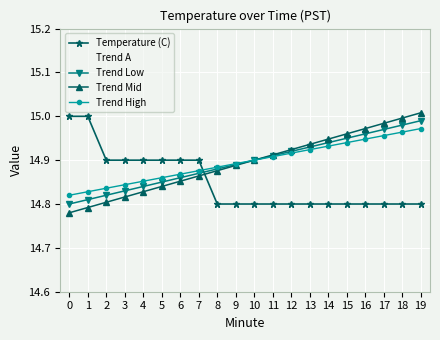

How many data points does each series have?

20